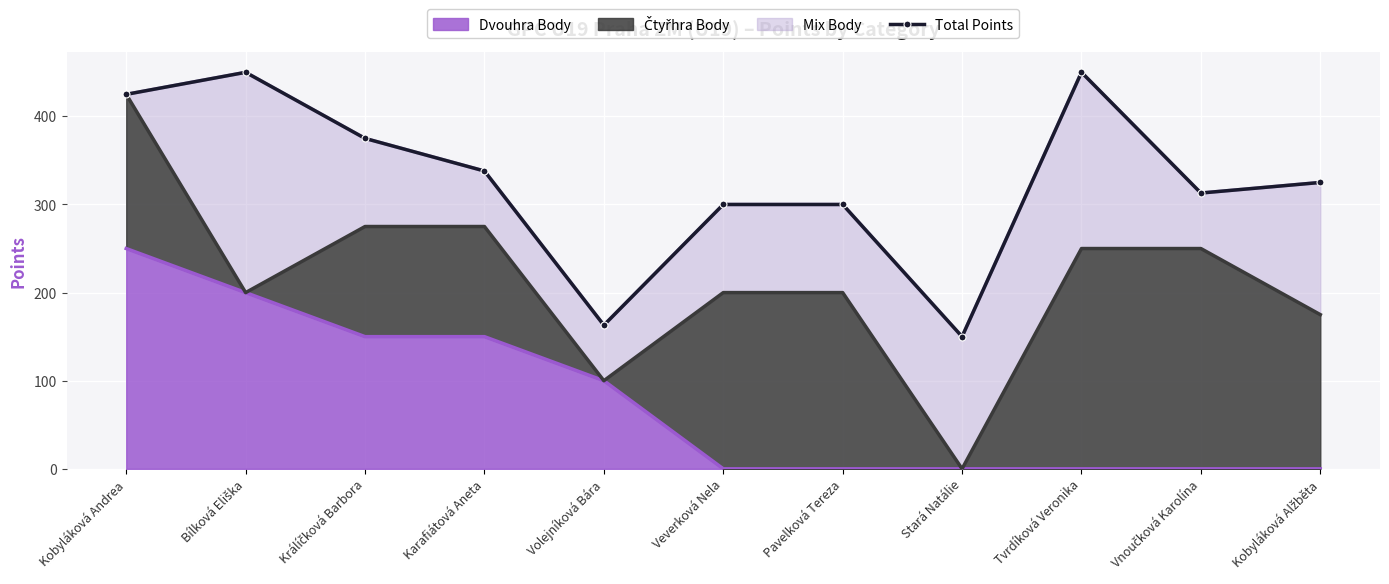

Rank the categories by value from lowest to highest.

Stará Natálie, Volejníková Bára, Veverková Nela, Pavelková Tereza, Vnoučková Karolína, Kobyláková Alžběta, Karafiátová Aneta, Králíčková Barbora, Kobyláková Andrea, Bílková Eliška, Tvrdíková Veronika